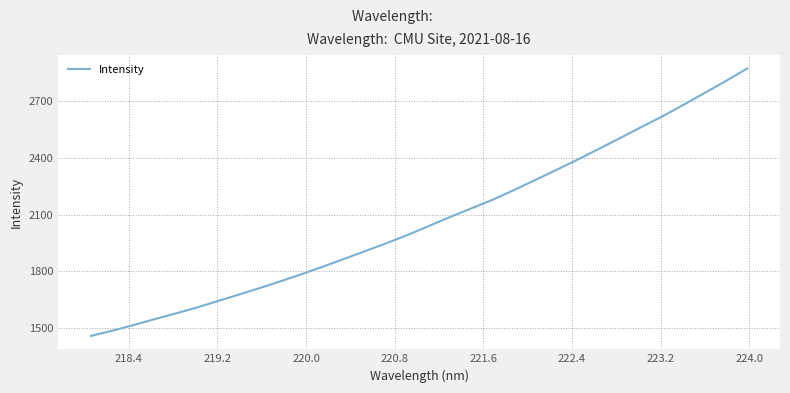

What is the difference between the maximum and minimum values?

1412.9